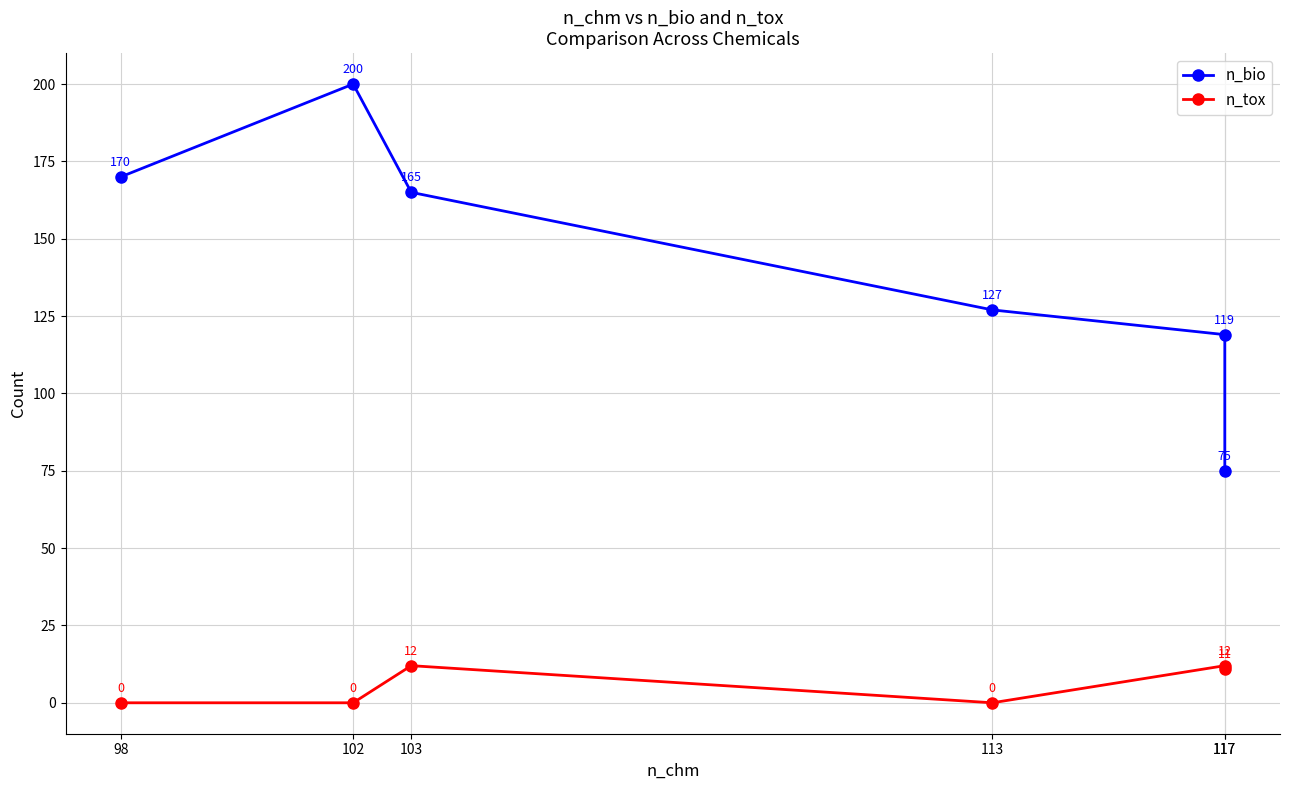

Does the chart display data point markers on the line(s)?

Yes